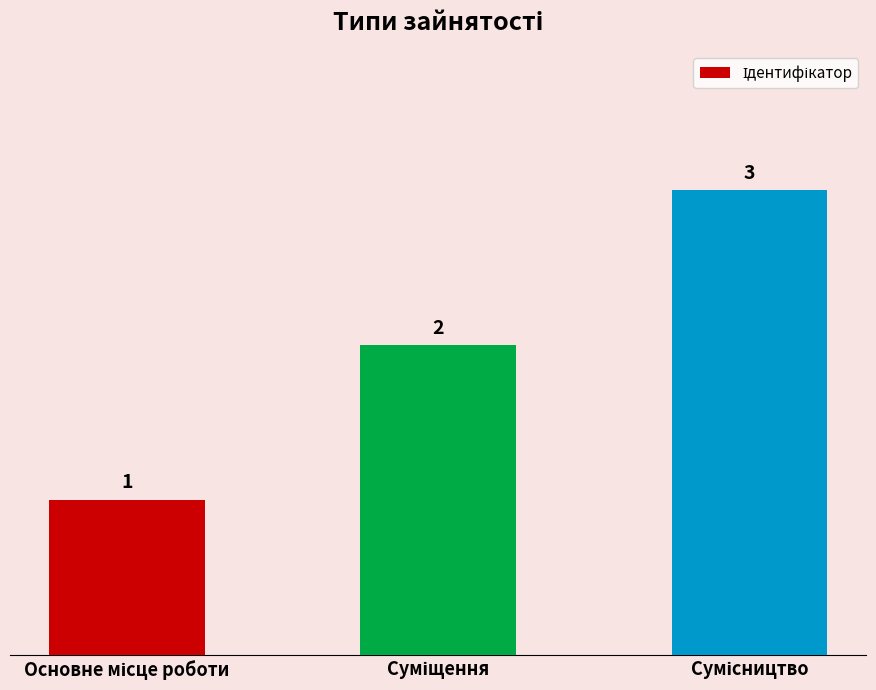

What is the smallest value displayed?

1